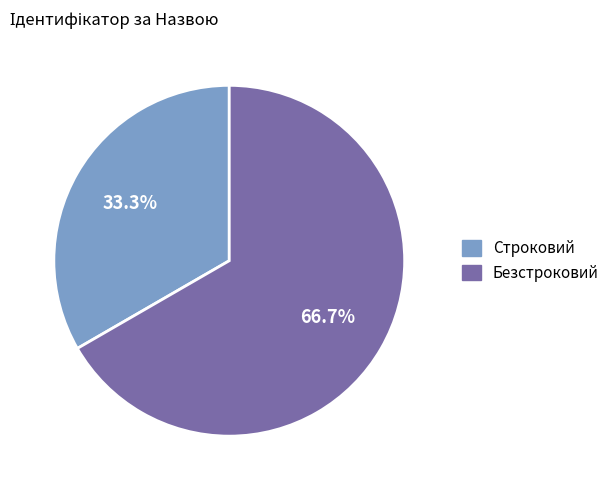

Which has a higher value, Строковий or Безстроковий?

Безстроковий